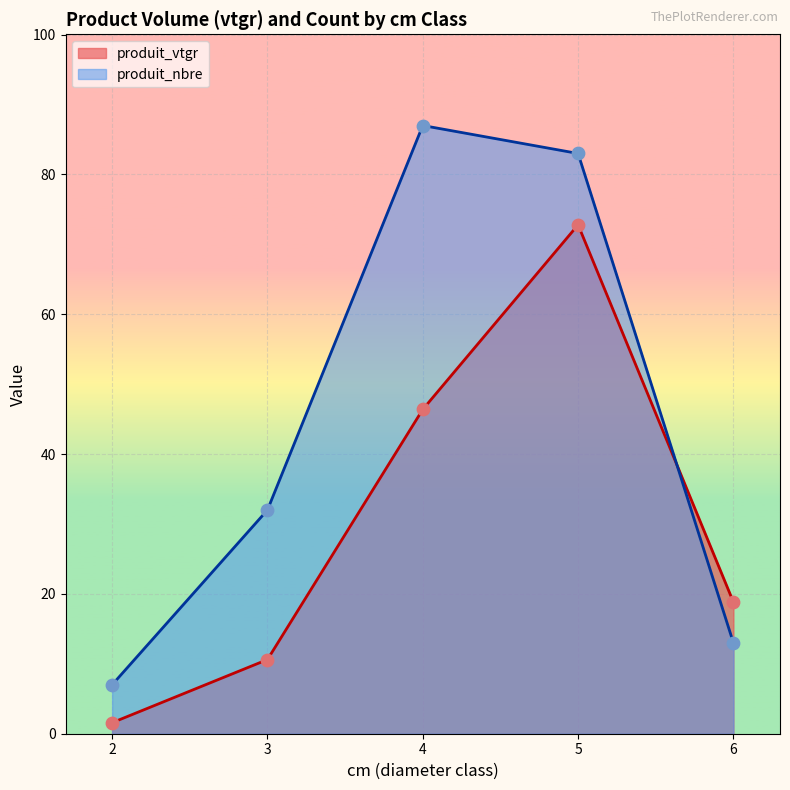

Which series has the widest spread of Y values?

produit_nbre